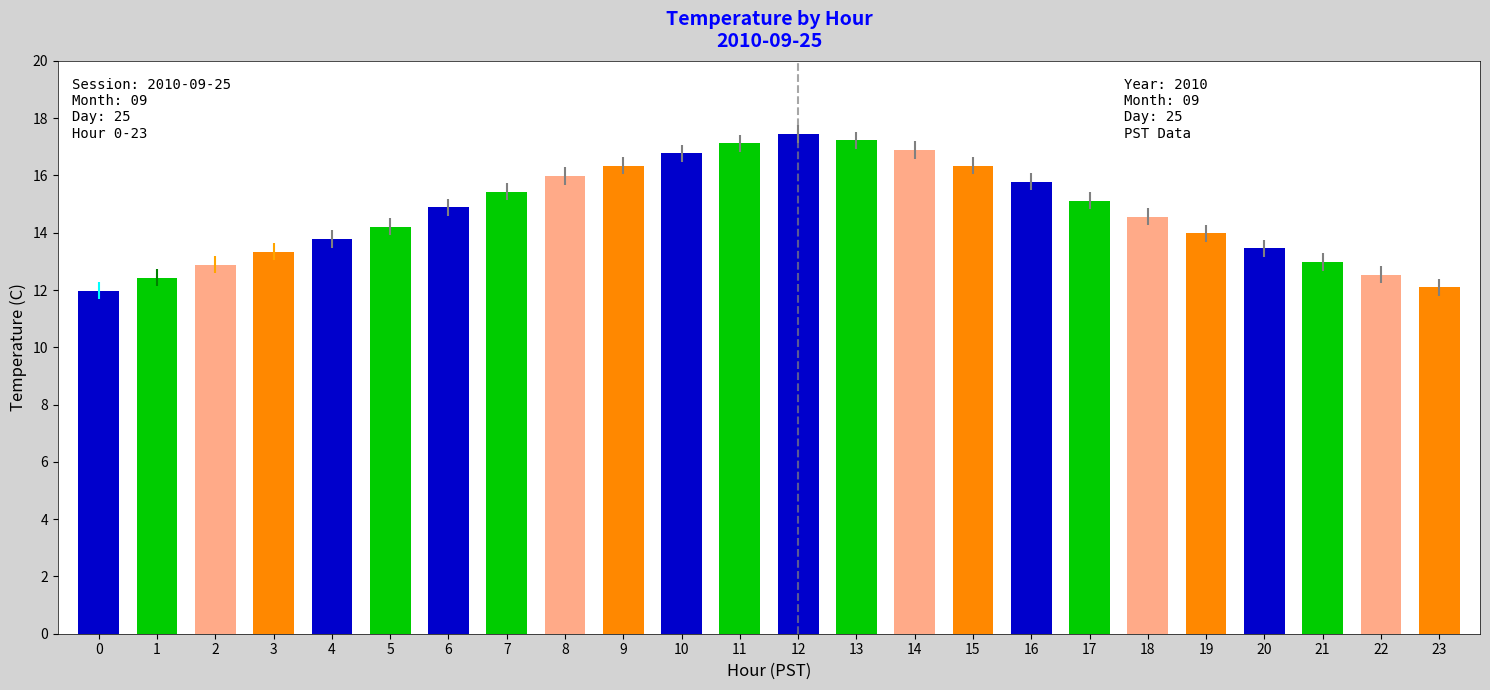

The value at 2 is 12.9. True or false?

True